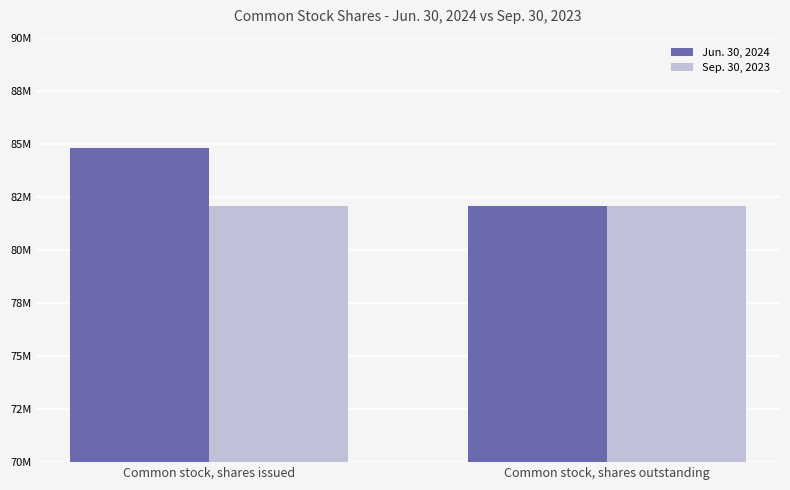

Is the value of Jun. 30, 2024 at Common stock, shares issued greater than the value of Sep. 30, 2023 at Common stock, shares issued?

Yes